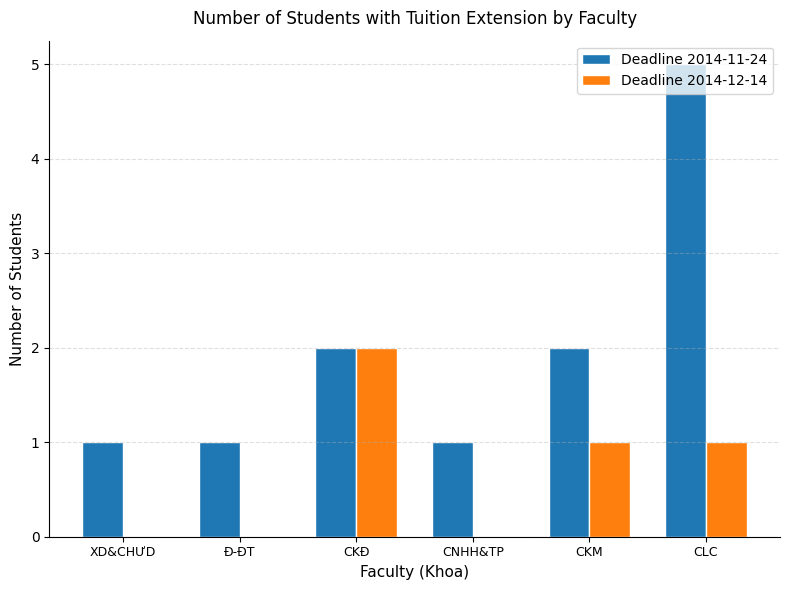

What is the difference between the Deadline 2014-11-24 values at CNHH&TP and CKĐ?

1